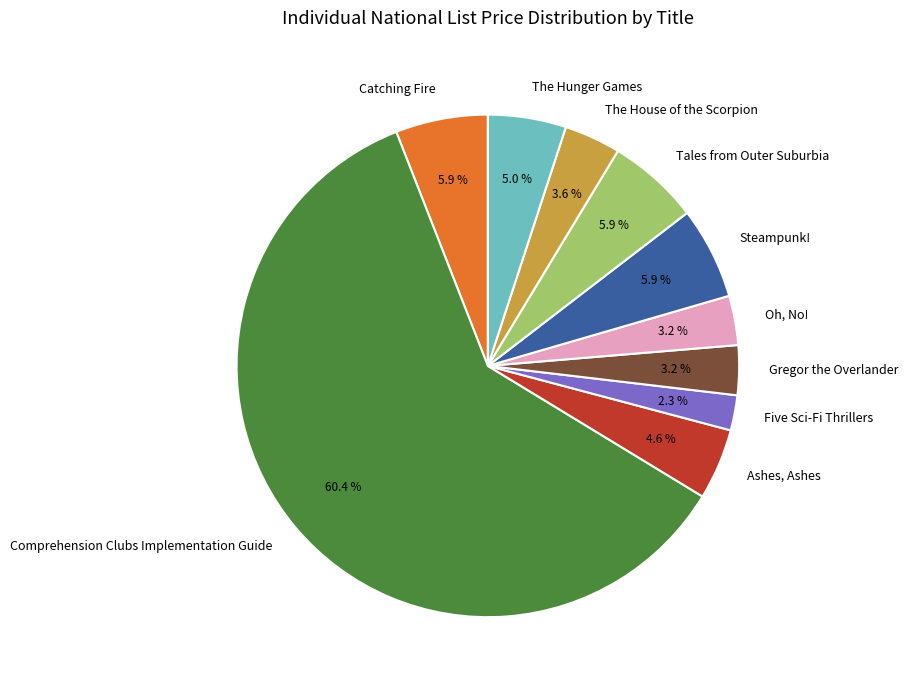

Is there a majority slice in this chart?

Yes